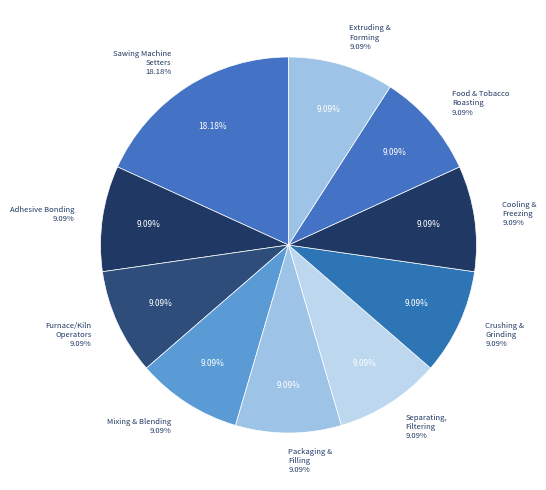

Count the number of slices in the pie.

10